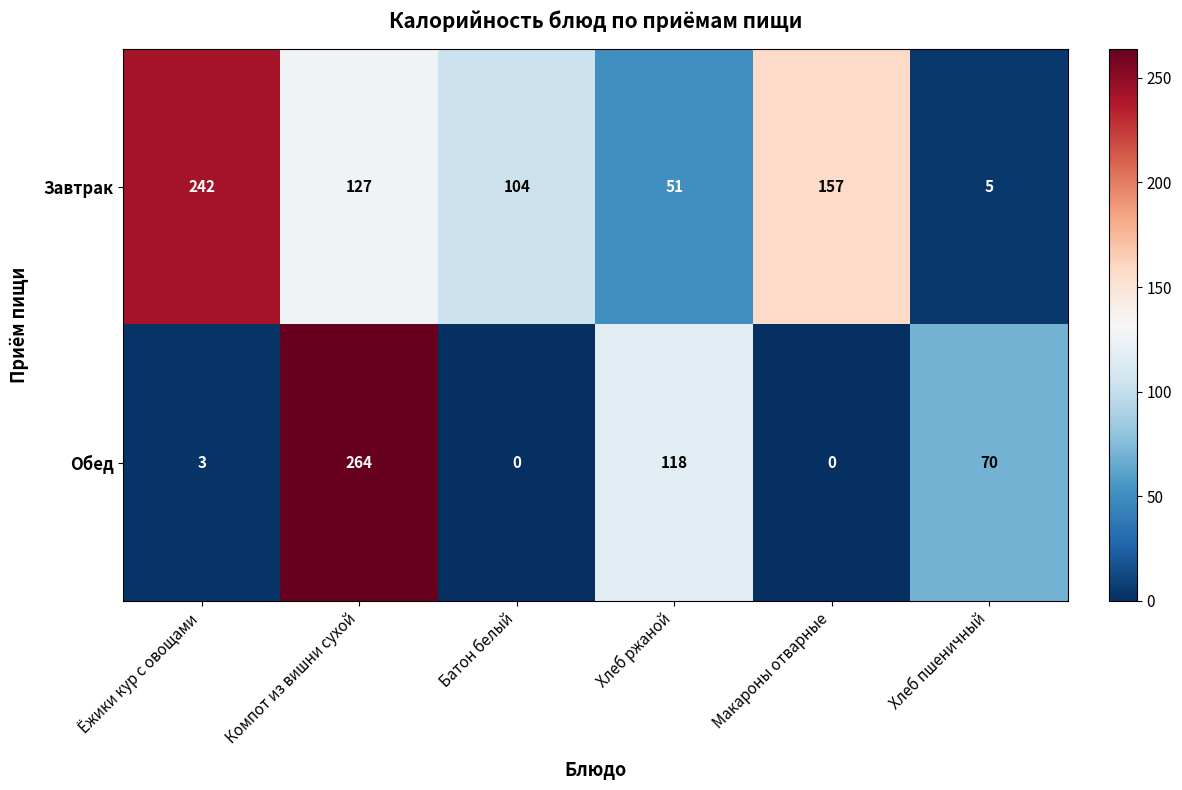

How many positive values does the Обед series have?

4